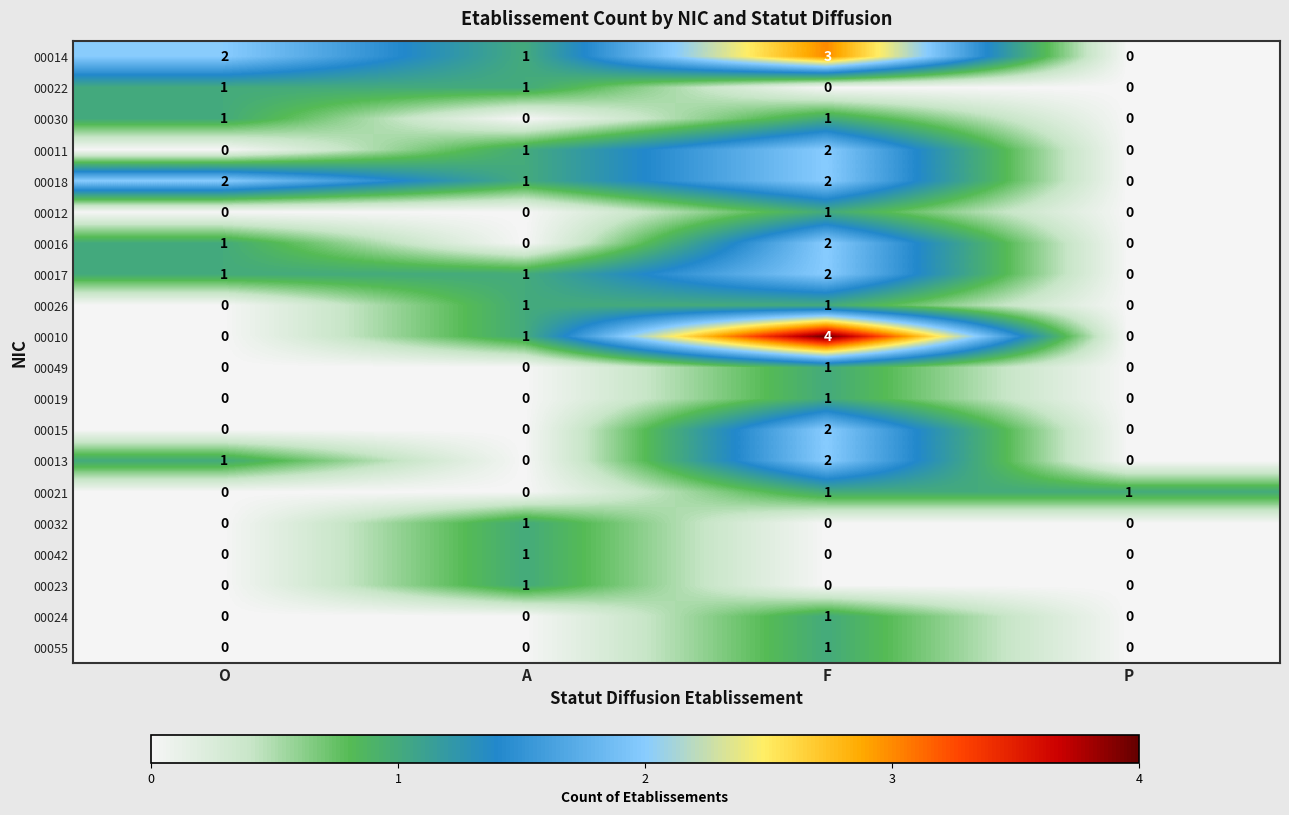

What is the difference between the highest and lowest values at F?

4